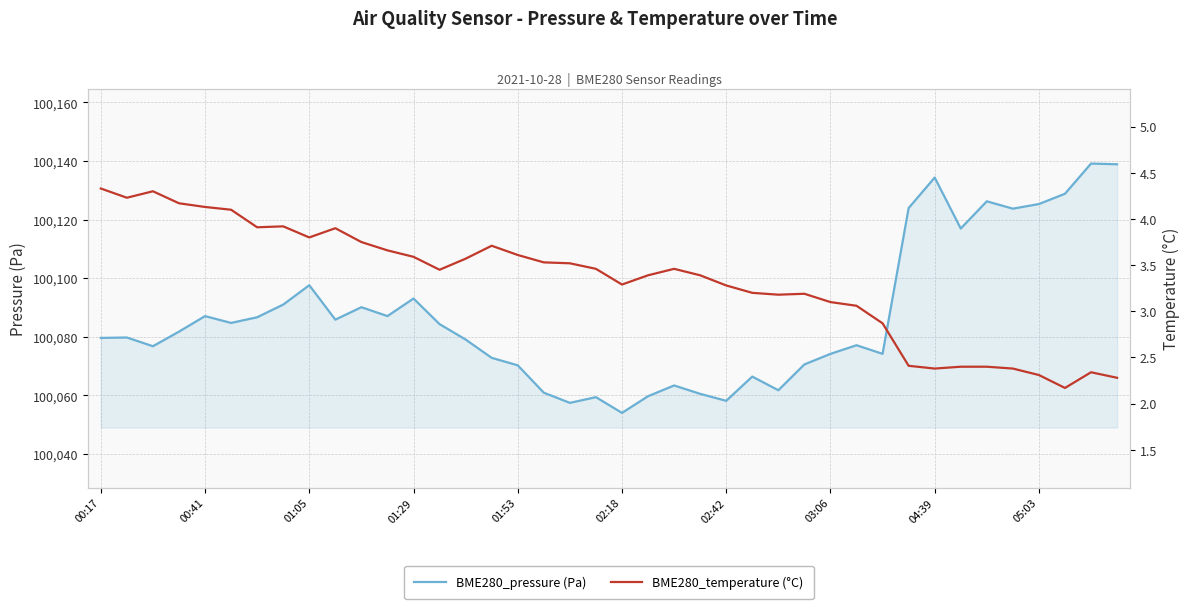

True or false: BME280_temperature (°C) and BME280_pressure (Pa) cross at least once.

False